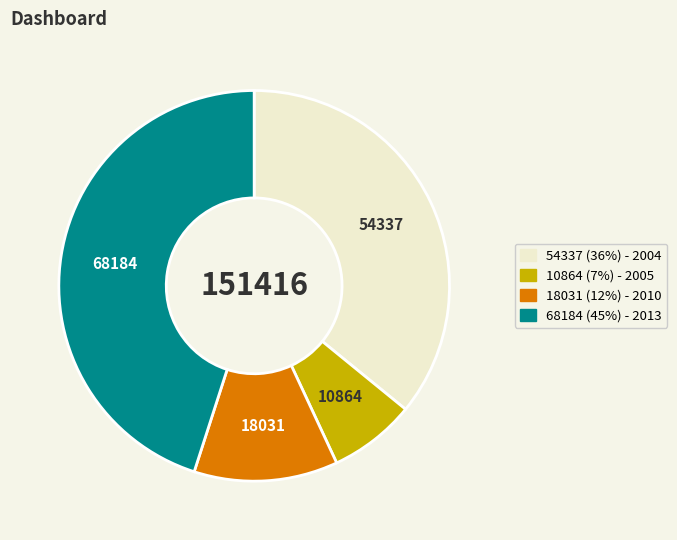

Is there any slice that represents more than half of the pie?

No